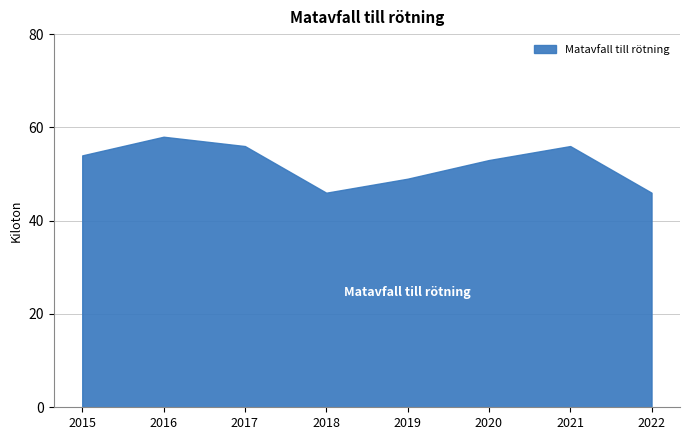

How many lines are shown in the chart?

1